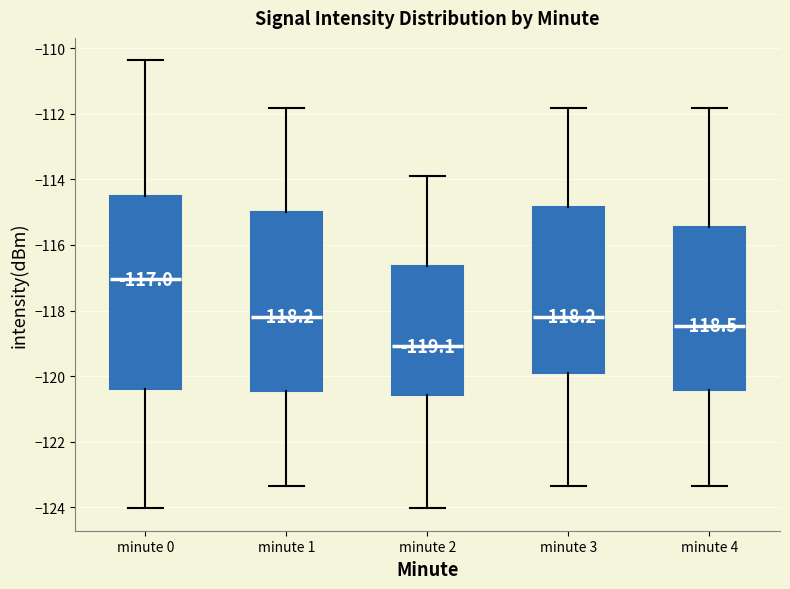

Which box has the lowest median line?

minute 2